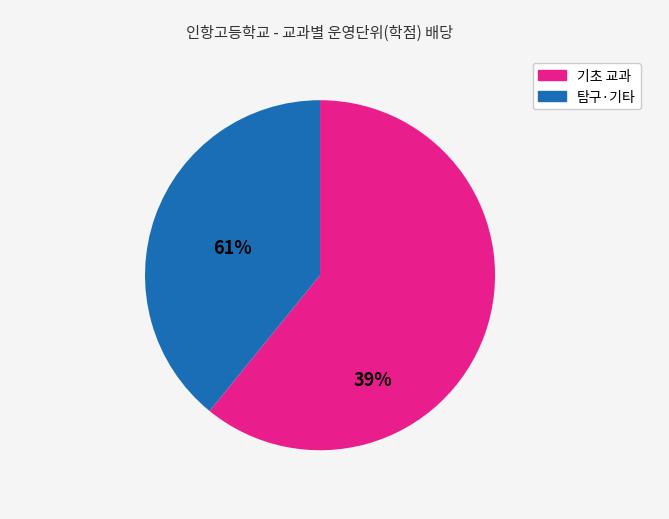

Does any single category account for the majority?

Yes